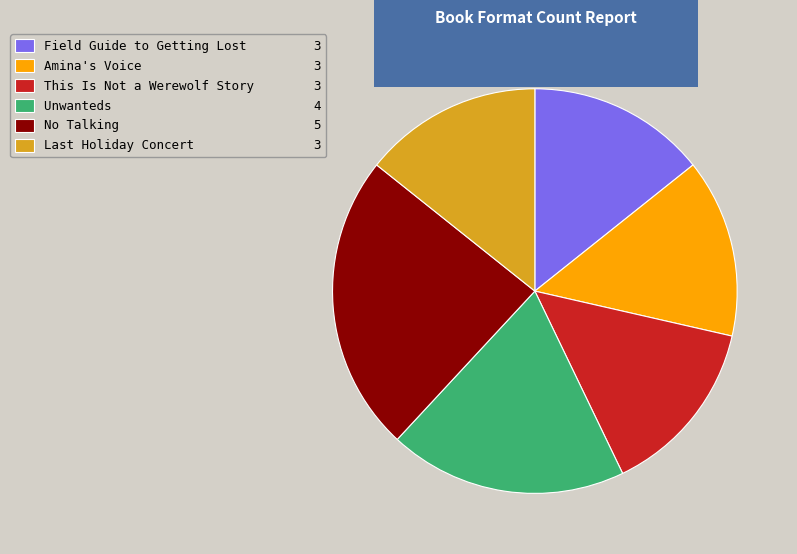

Is there a majority slice in this chart?

No